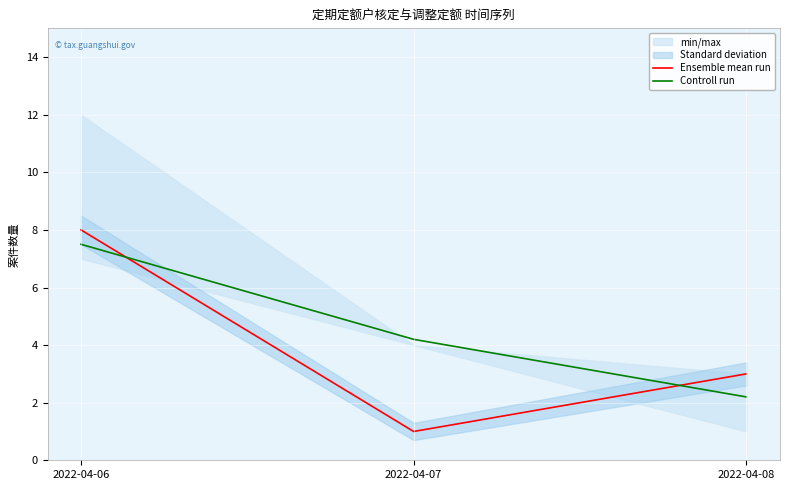

Reading left to right, extract all data points from this chart.

Ensemble mean run: 2022-04-06=8.0	2022-04-07=1.0	2022-04-08=3.0
Controll run: 2022-04-06=7.5	2022-04-07=4.2	2022-04-08=2.2